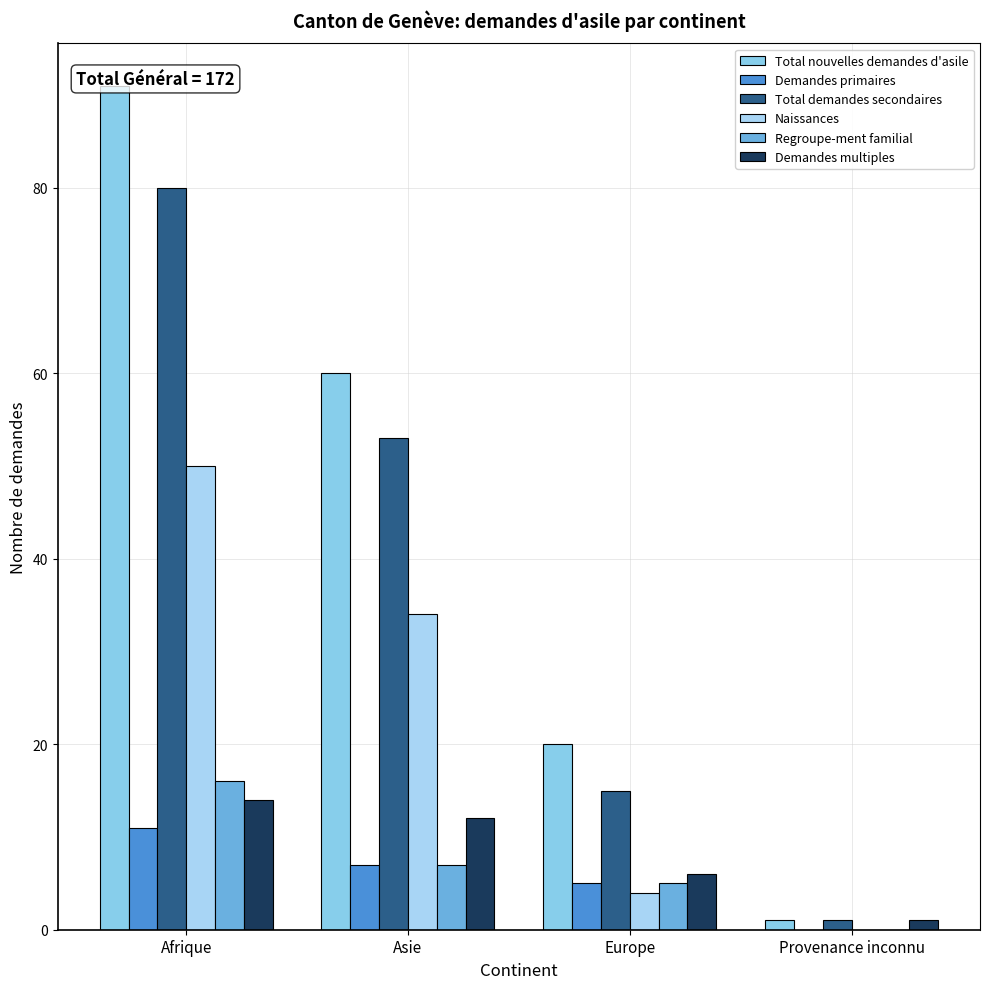

What is the sum of the Regroupe-ment familial values at Europe and Provenance inconnu?

5